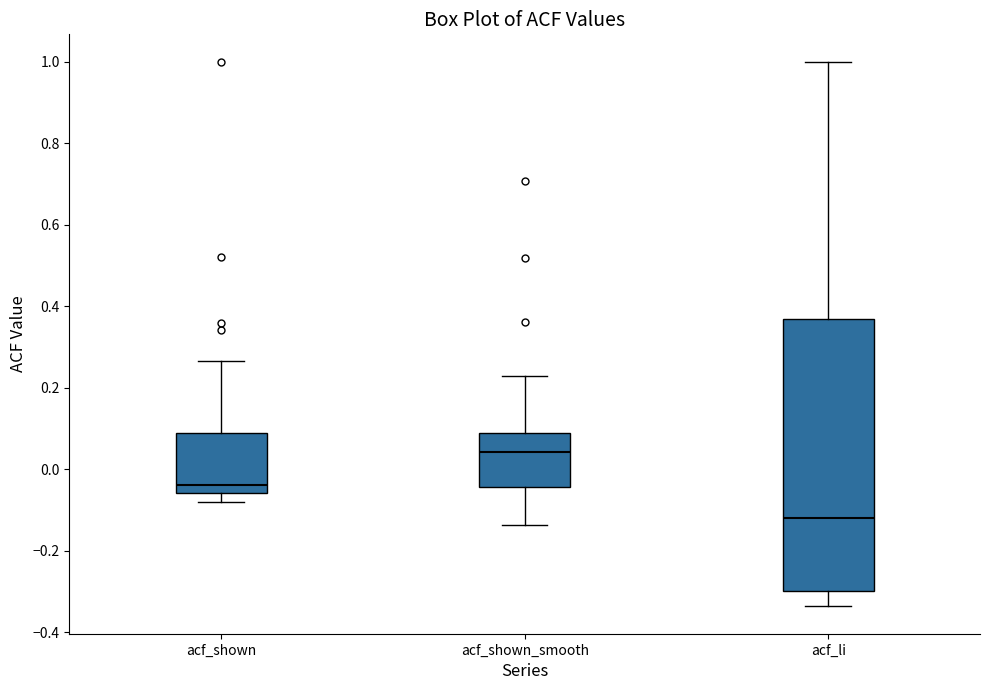

Reading left to right, transcribe this box plot: for each box, give where its median line is, the range the box spans, and where its two whiskers end, as read against the y-axis. The values are not printed on the chart, so give them approximately, as read against the axis.

acf_shown: median -0.04, box -0.06 to 0.08, whiskers -0.08 to 0.26
acf_shown_smooth: median 0.04, box -0.04 to 0.08, whiskers -0.14 to 0.22
acf_li: median -0.12, box -0.30 to 0.36, whiskers -0.34 to 1.00